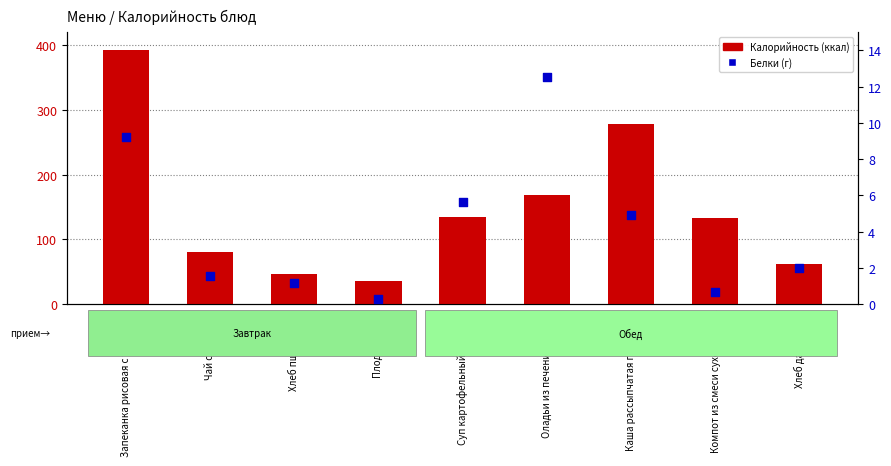

At which category is the sum across all series the highest?

Запеканка рисовая с творогом